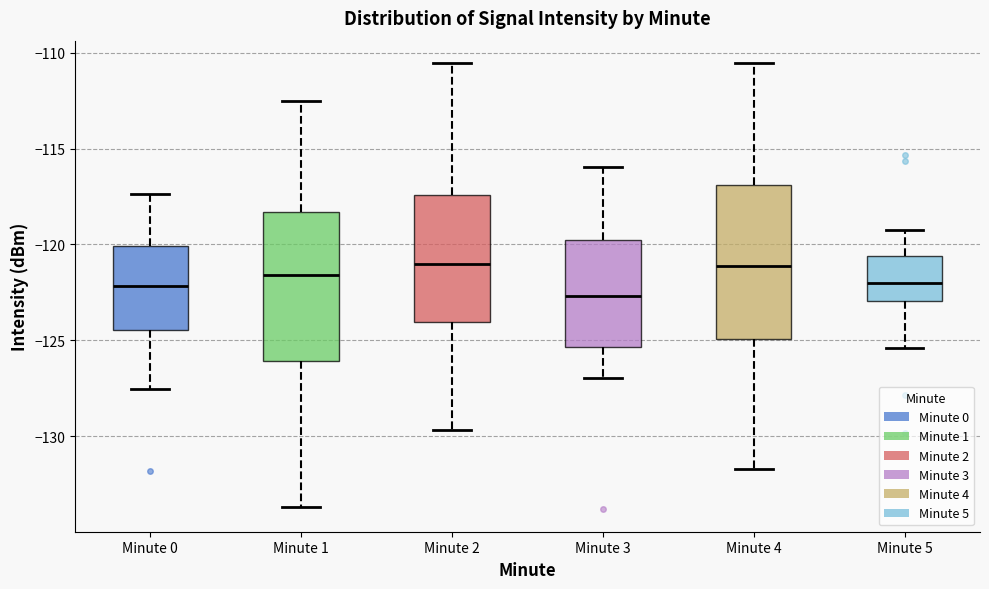

Reading left to right, read every box against the y-axis: the position of its median line, the range the box covers, and the ends of its whiskers. The values are not printed on the chart, so give them approximately, as read against the axis.

Minute 0: median -122.0, box -124.5 to -120.0, whiskers -127.5 to -117.5
Minute 1: median -121.5, box -126.0 to -118.5, whiskers -133.5 to -112.5
Minute 2: median -121.0, box -124.0 to -117.5, whiskers -129.5 to -110.5
Minute 3: median -122.5, box -125.5 to -120.0, whiskers -127.0 to -116.0
Minute 4: median -121.0, box -125.0 to -117.0, whiskers -131.5 to -110.5
Minute 5: median -122.0, box -123.0 to -120.5, whiskers -125.5 to -119.5